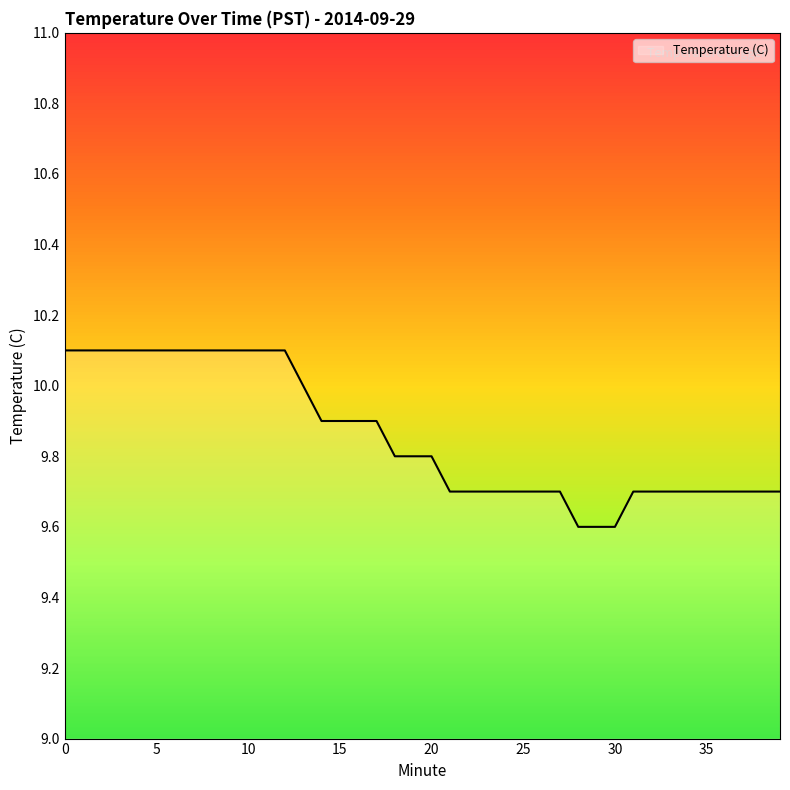

Count the number of categories in the chart.

40